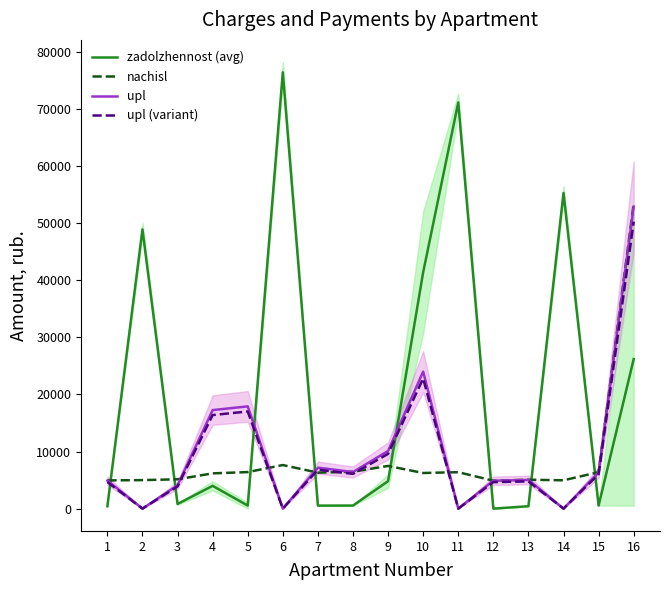

At how many categories does at least one series exceed 15900?

8